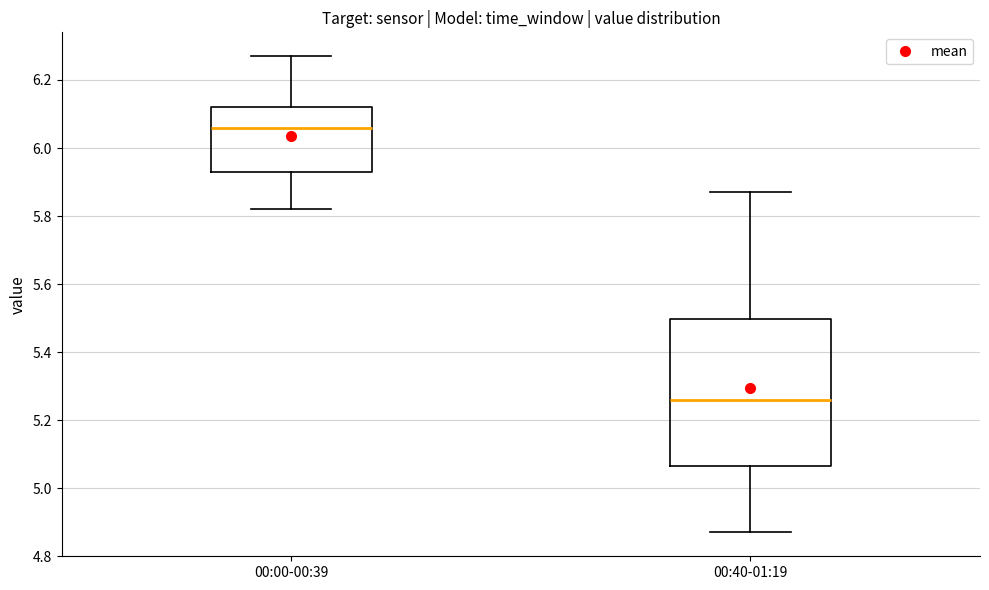

Where does the median line of the box for 00:40-01:19 sit on the y-axis? The values are not printed on the chart, so give them approximately, as read against the axis.

5.26